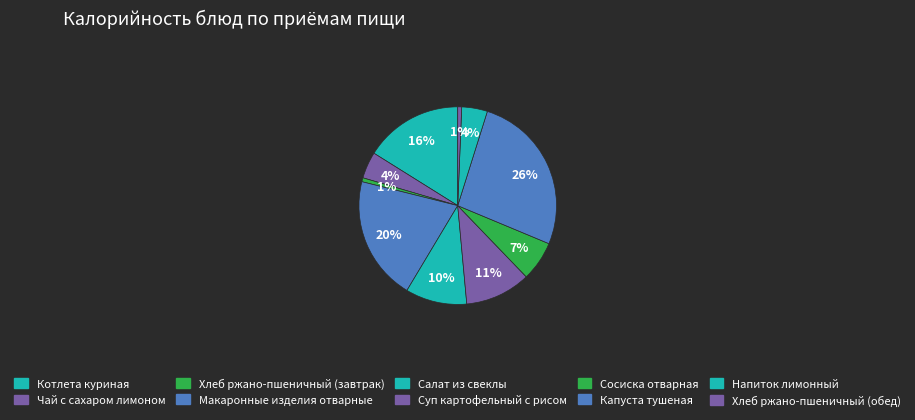

What percentage is the Сосиска отварная slice, to the nearest percent?

7%